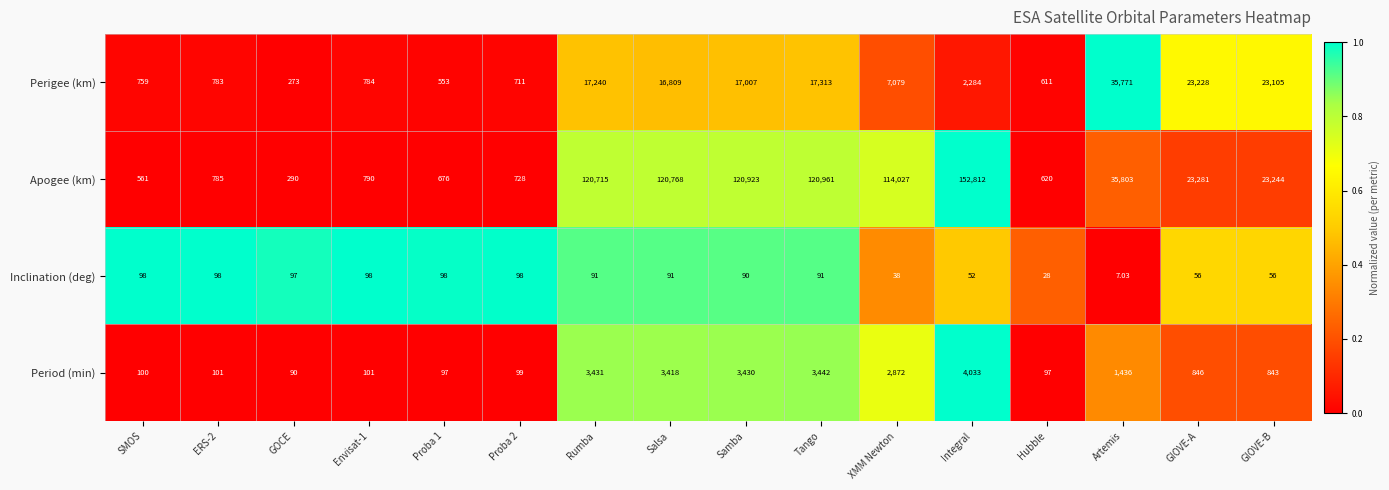

At which category does the chart reach its peak across all series?

Integral